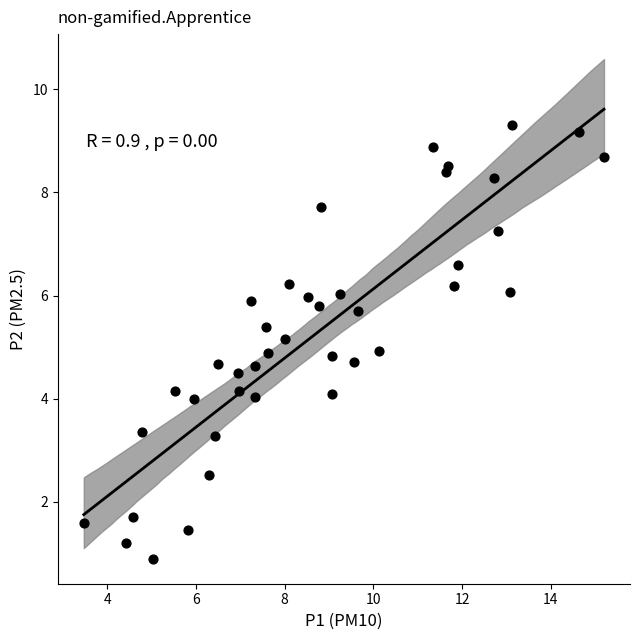

What is the range of X values (max minus min)?

11.7